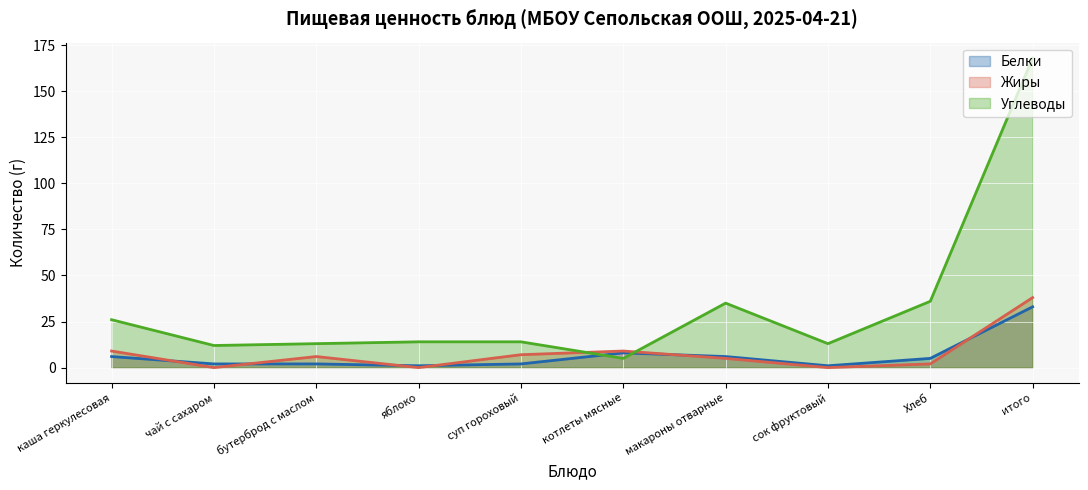

True or false: Углеводы has a value of 26 at каша геркулесовая.

True